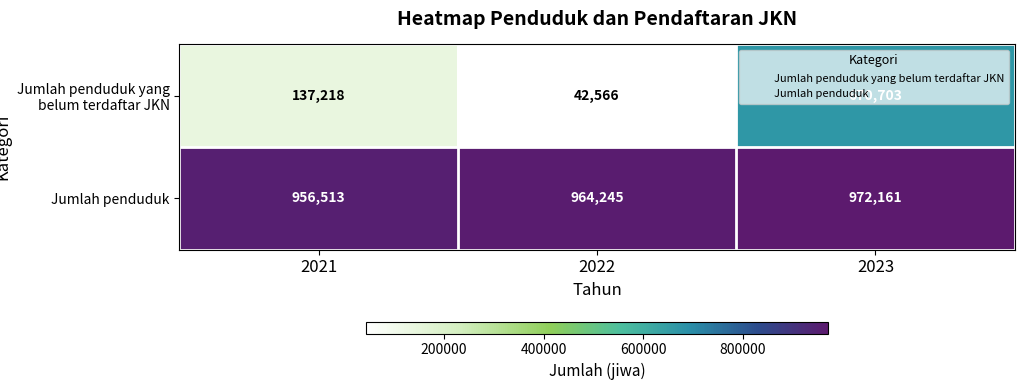

Rank the series by their average value, from highest to lowest.

Jumlah penduduk, Jumlah penduduk yang belum terdaftar JKN